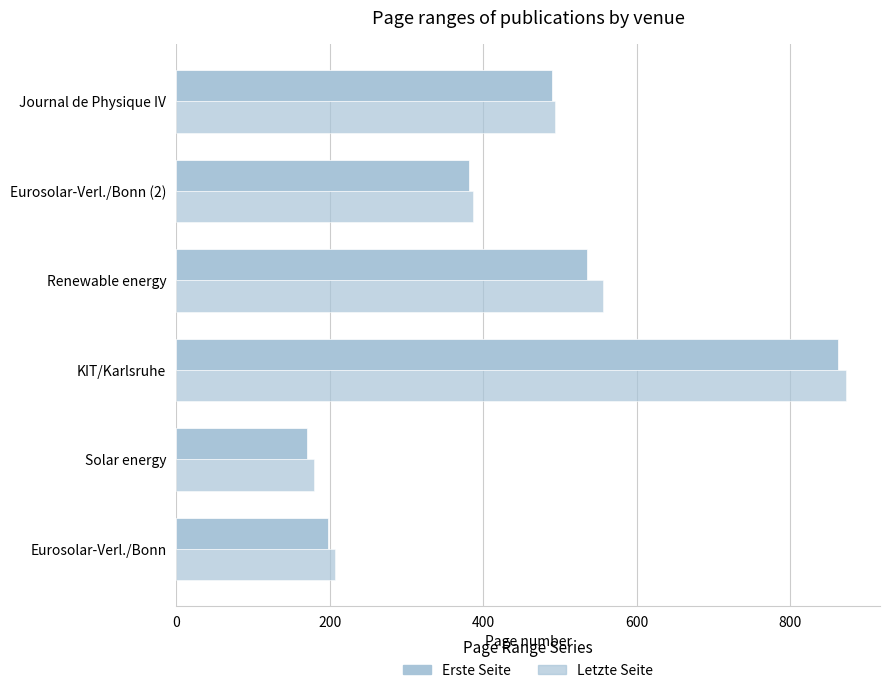

Count the number of categories in the chart.

6